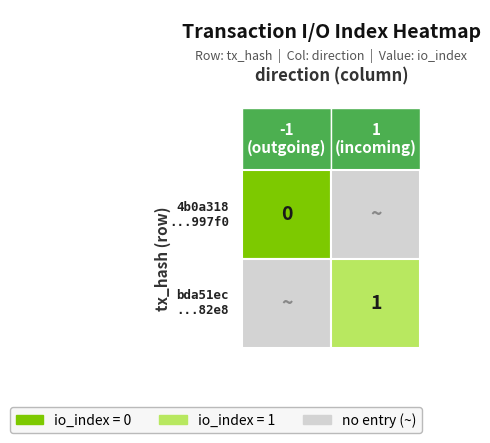

What is the highest value of the bda51ec897e589bacd534937d84039bc786e82e series?

1